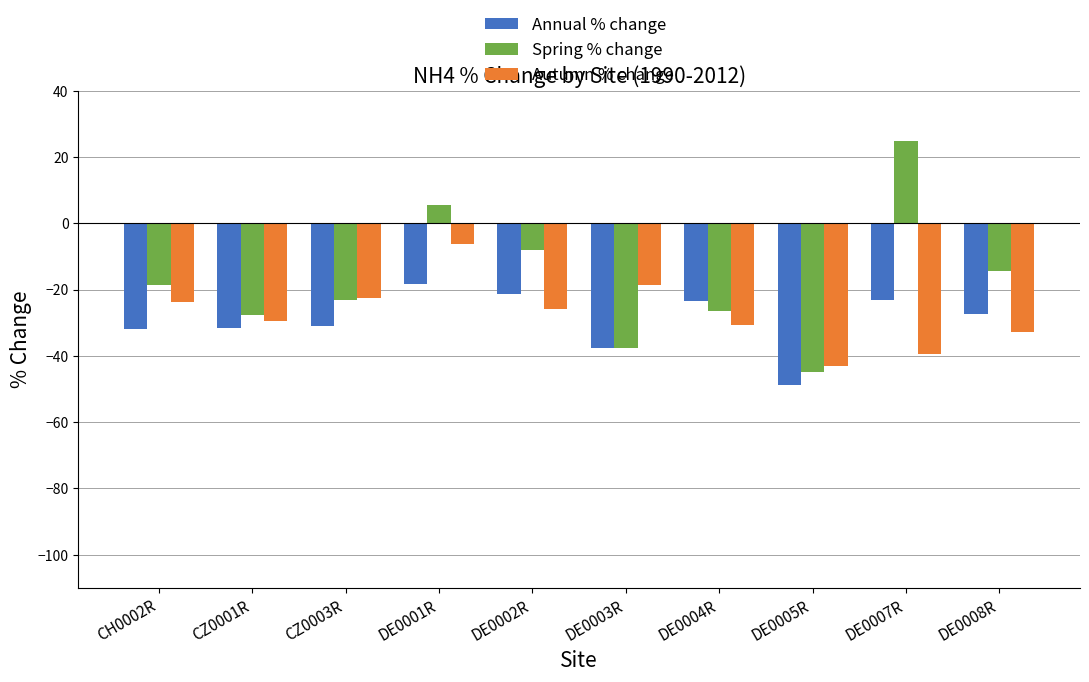

What is the approximate value of Annual % change at DE0007R?

-23.0